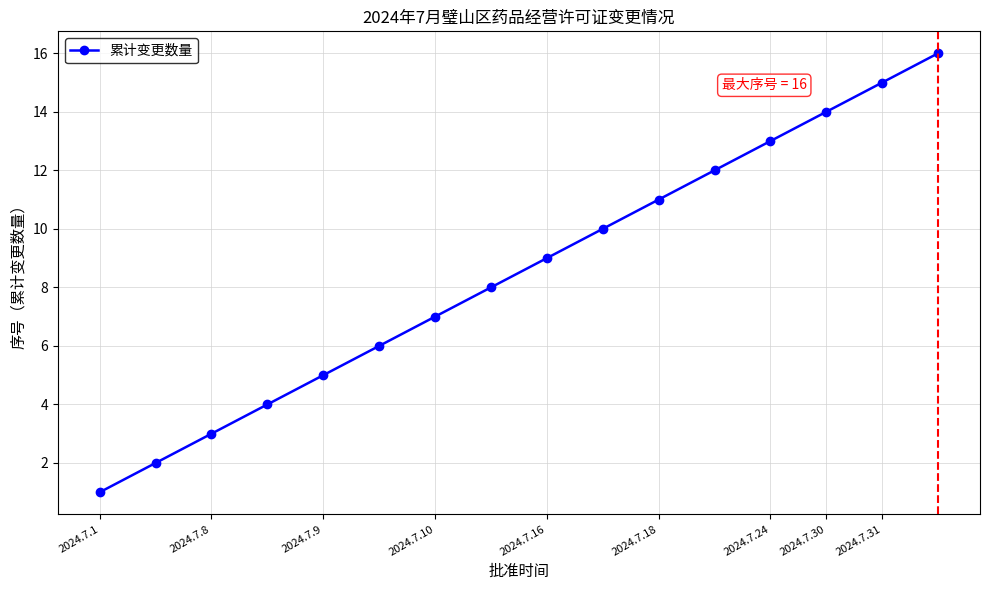

How many values are below 9?

8